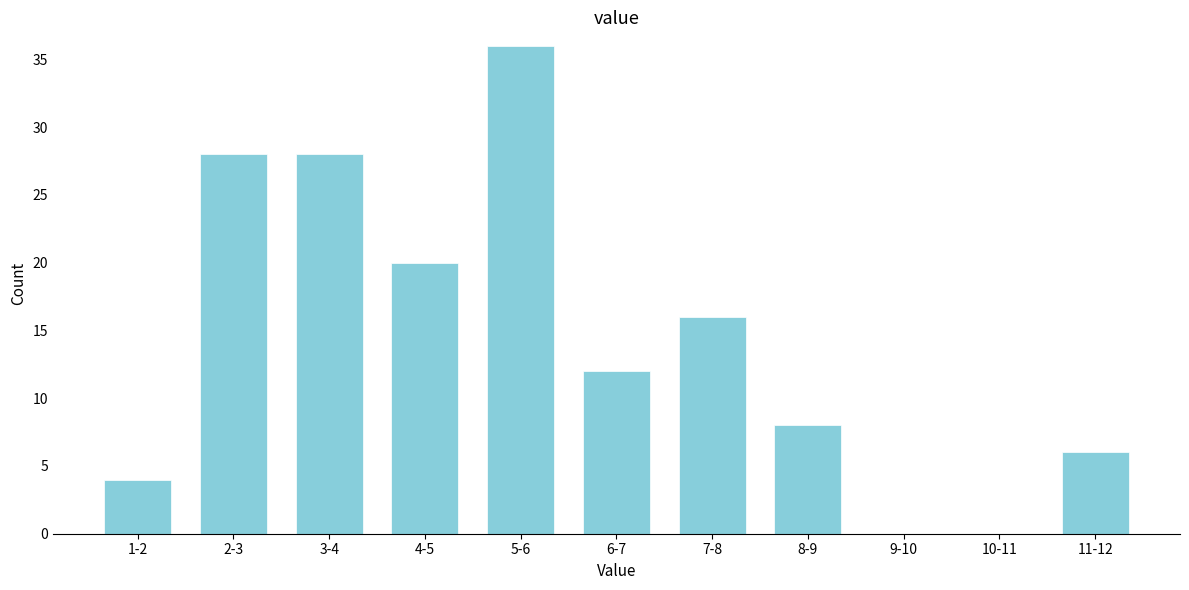

Reading left to right, list all the values displayed in this chart.

1-2=4	2-3=28	3-4=28	4-5=20	5-6=36	6-7=12	7-8=16	8-9=8	9-10=0	10-11=0	11-12=6